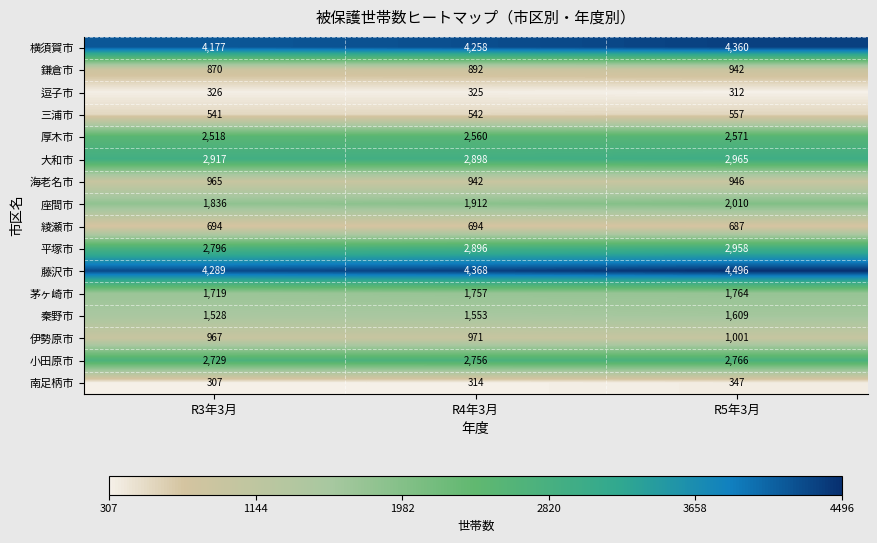

What is the difference between the maximum and minimum values in the 三浦市 series?

16